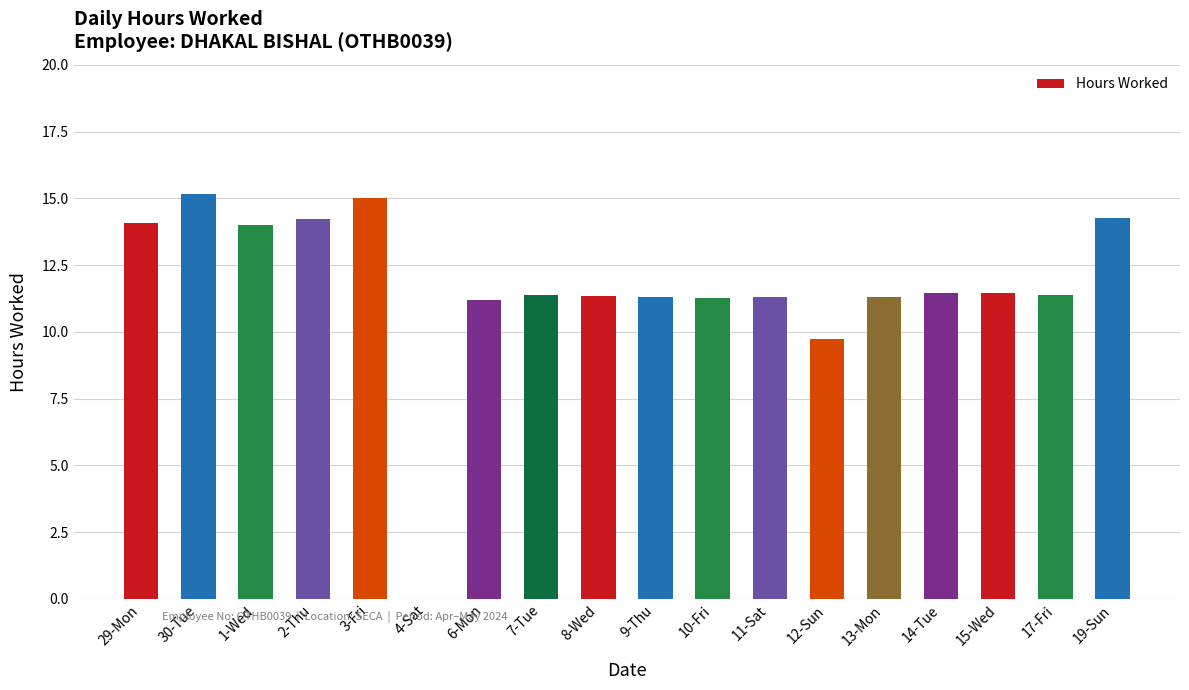

What is the greatest value displayed?

15.2